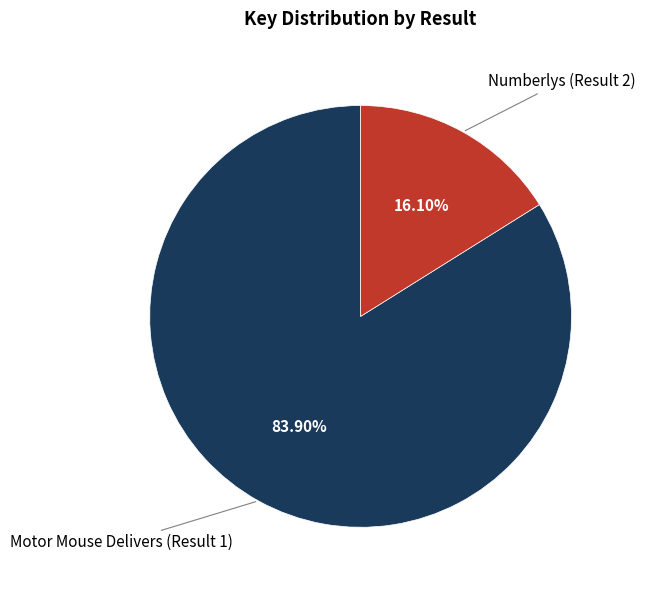

Is there a majority slice in this chart?

Yes